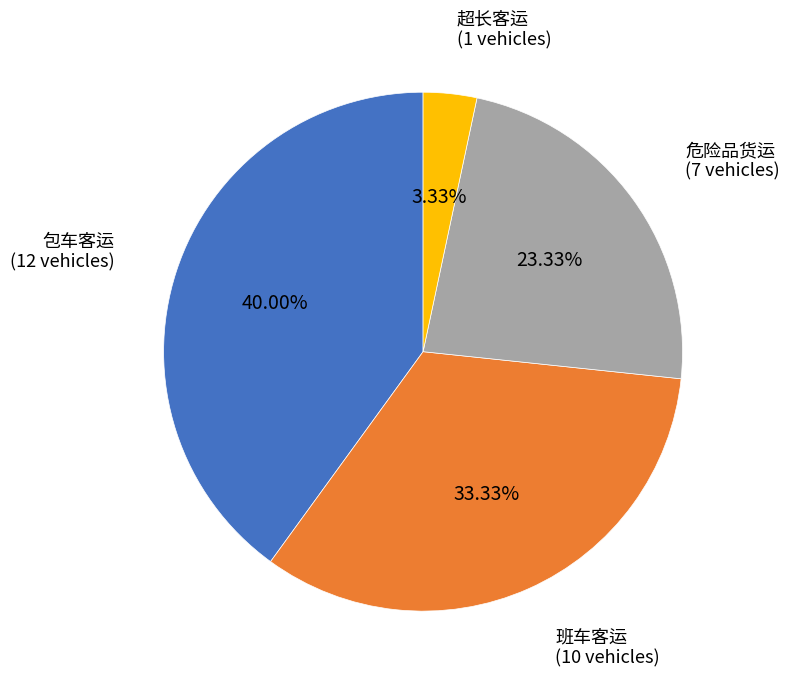

To the nearest percent, what percentage of the pie is 班车客运?

33%